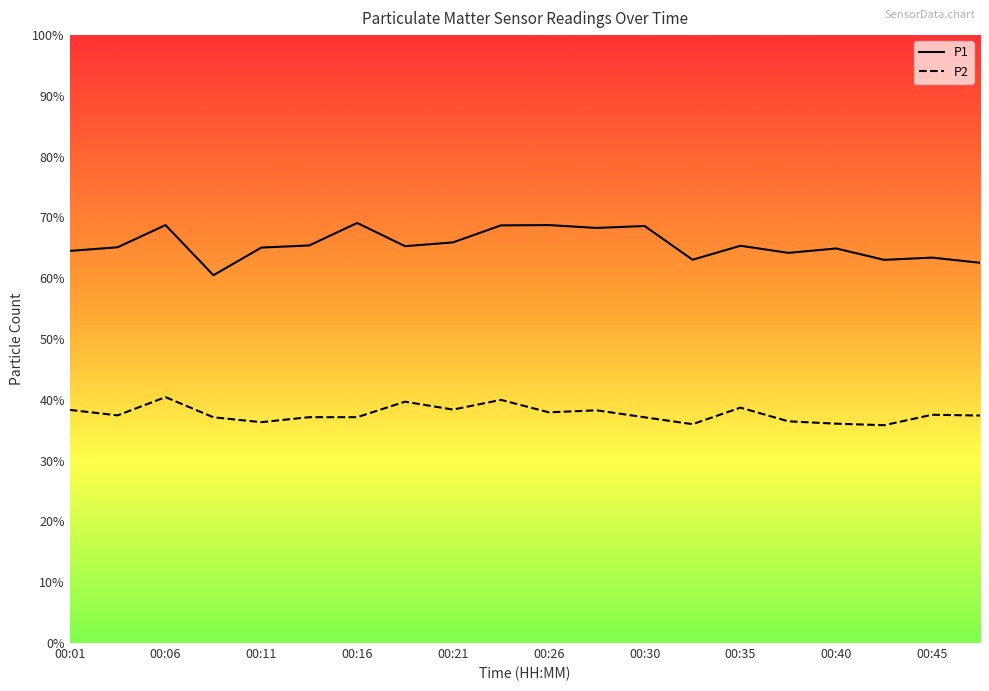

List the series in order of their overall mean, lowest first.

P2, P1